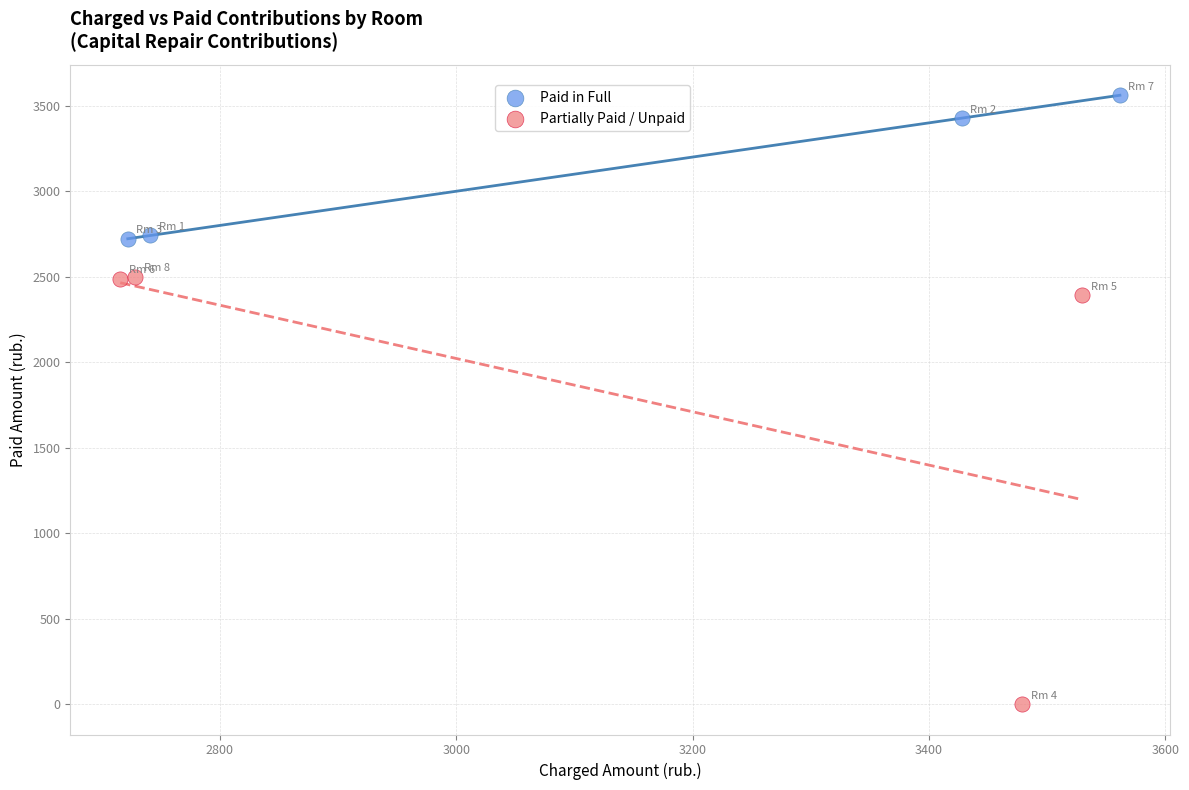

Which series contains the highest Y value?

Paid in Full